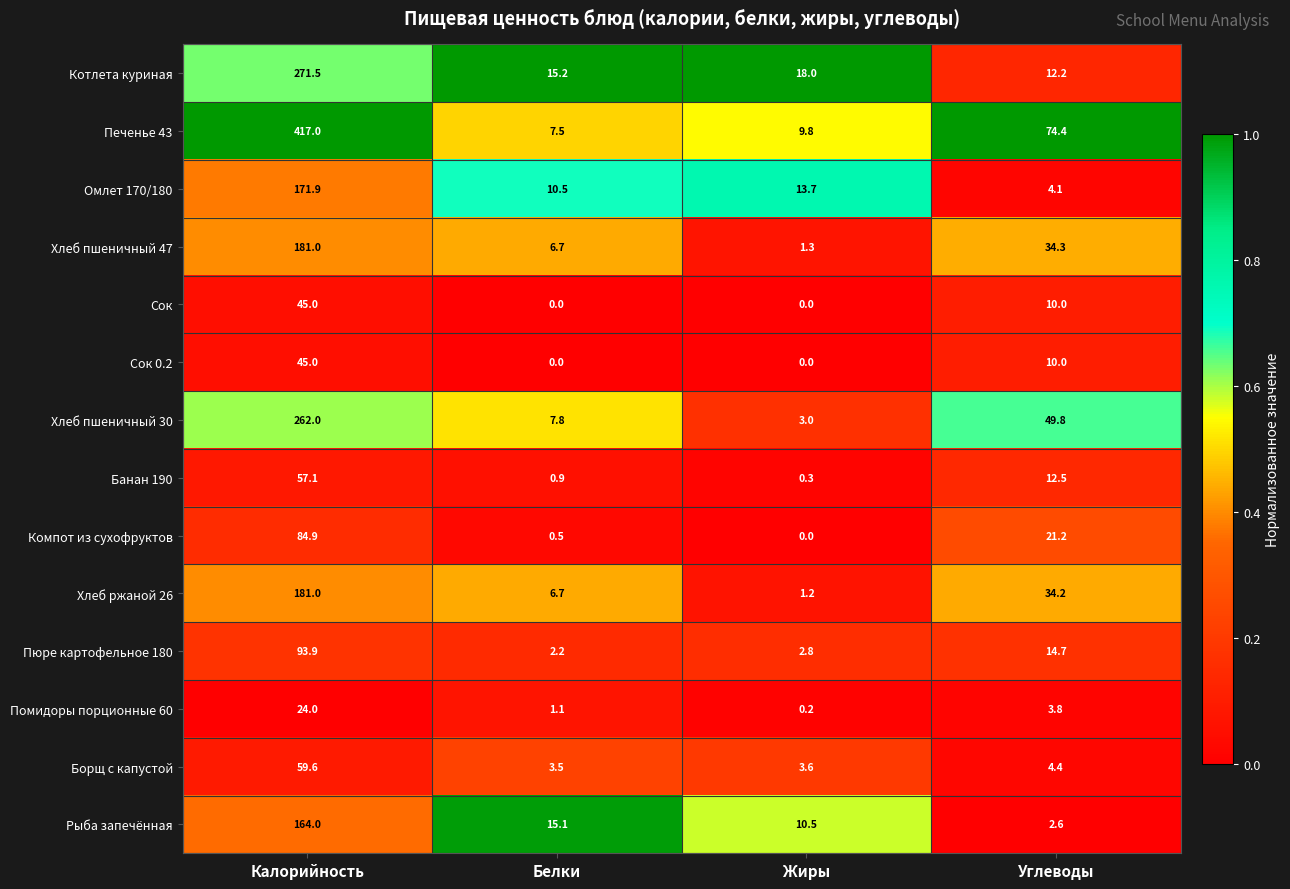

List the labels in order of Помидоры порционные 60 value, smallest first.

Жиры, Белки, Углеводы, Калорийность